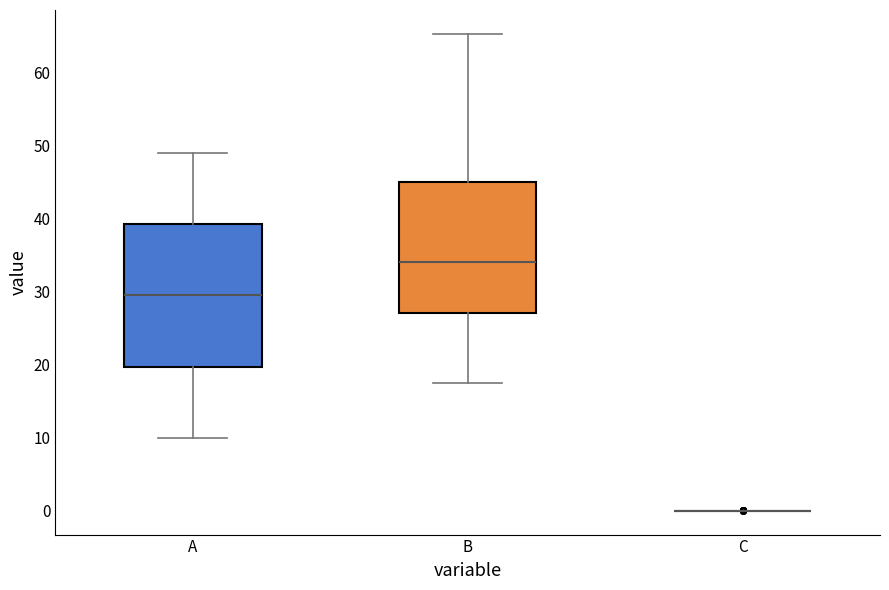

Reading left to right, read every box against the y-axis: the position of its median line, the range the box covers, and the ends of its whiskers. The values are not printed on the chart, so give them approximately, as read against the axis.

A: median 30, box 20 to 39, whiskers 10 to 49
B: median 34, box 27 to 45, whiskers 18 to 65
C: box collapsed to a line at 0, whiskers 0 to 0